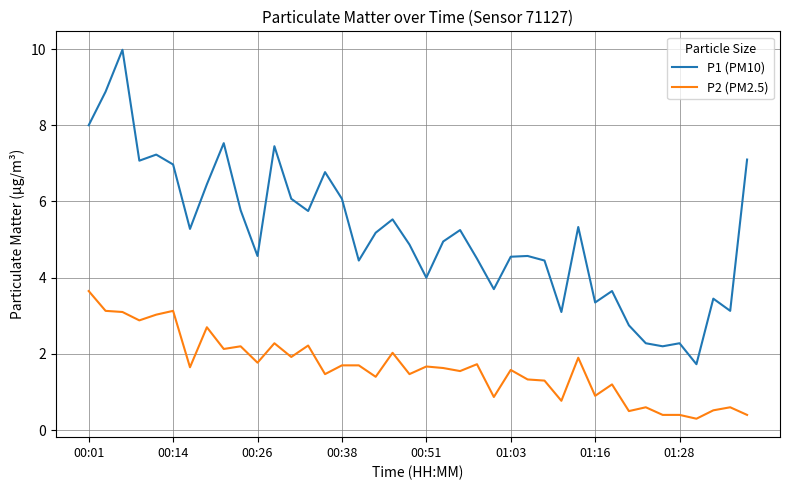

Rank the series by their average value, from lowest to highest.

P2 (PM2.5), P1 (PM10)